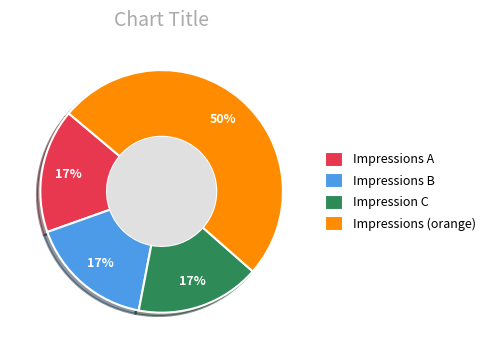

True or false: Impressions (orange) accounts for 50% of the total.

True